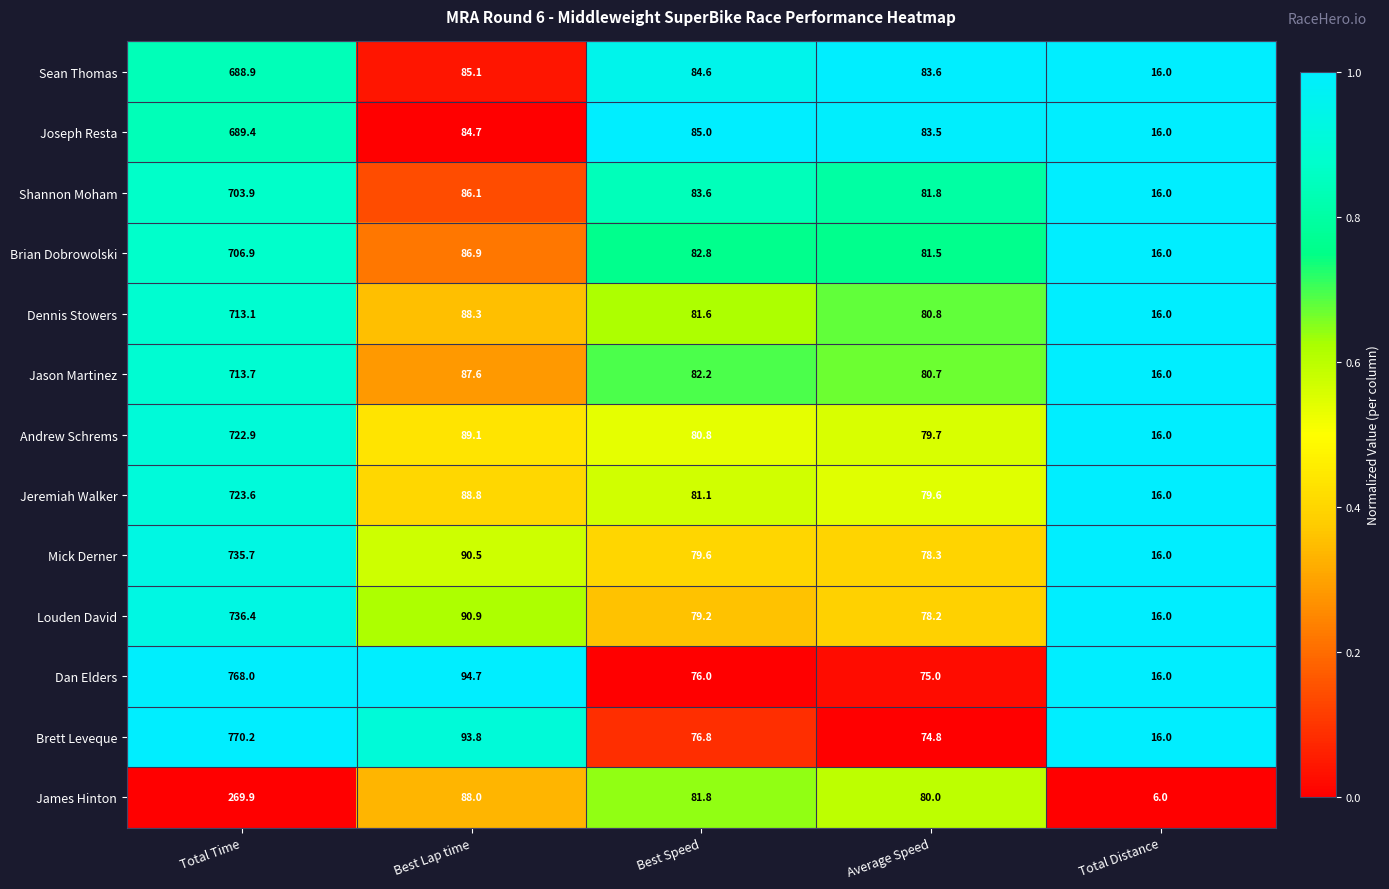

Is it true that Jeremiah Walker equals 20.1 at Best Lap time?

False